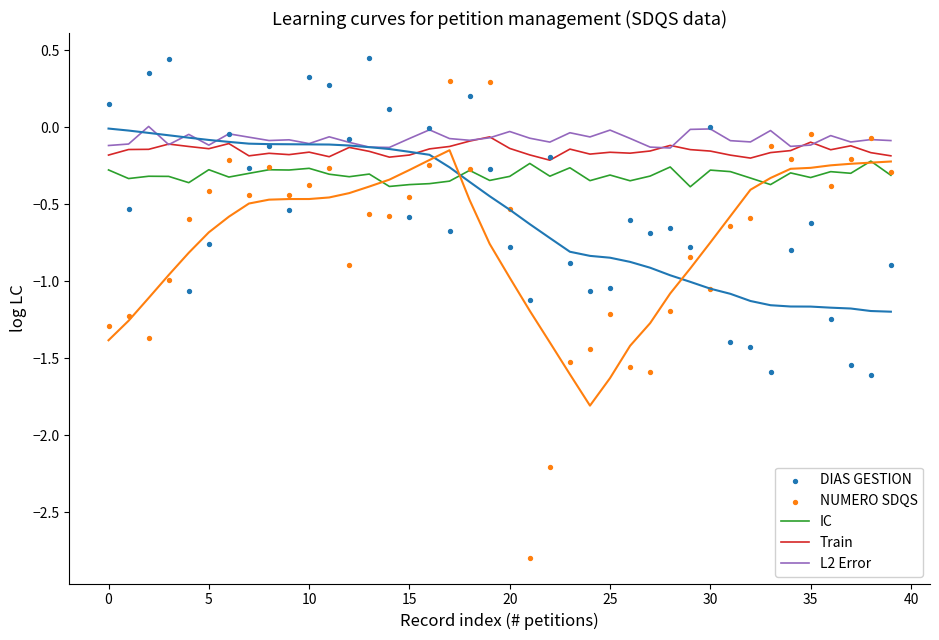

Which series has the largest total across all categories?

L2 Error